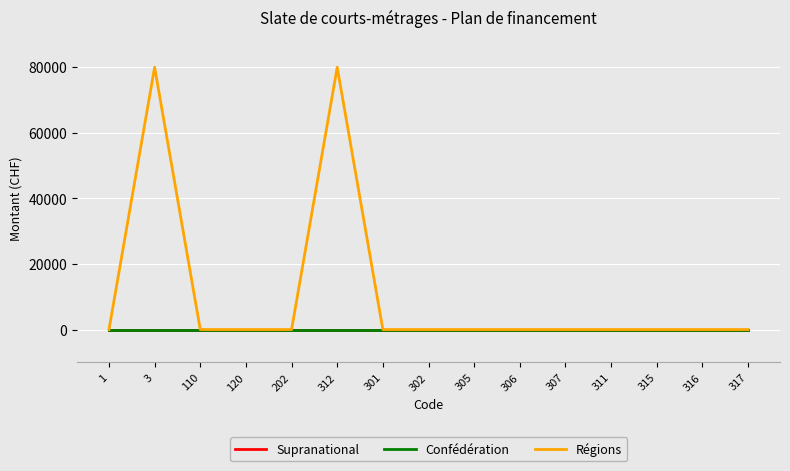

Reading left to right, extract all data points from this chart.

Supranational: 0	0	0	0	0	0	0	0	0	0	0	0	0	0	0
Confédération: 0	0	0	0	0	0	0	0	0	0	0	0	0	0	0
Régions: 0	80000	0	0	0	80000	0	0	0	0	0	0	0	0	0